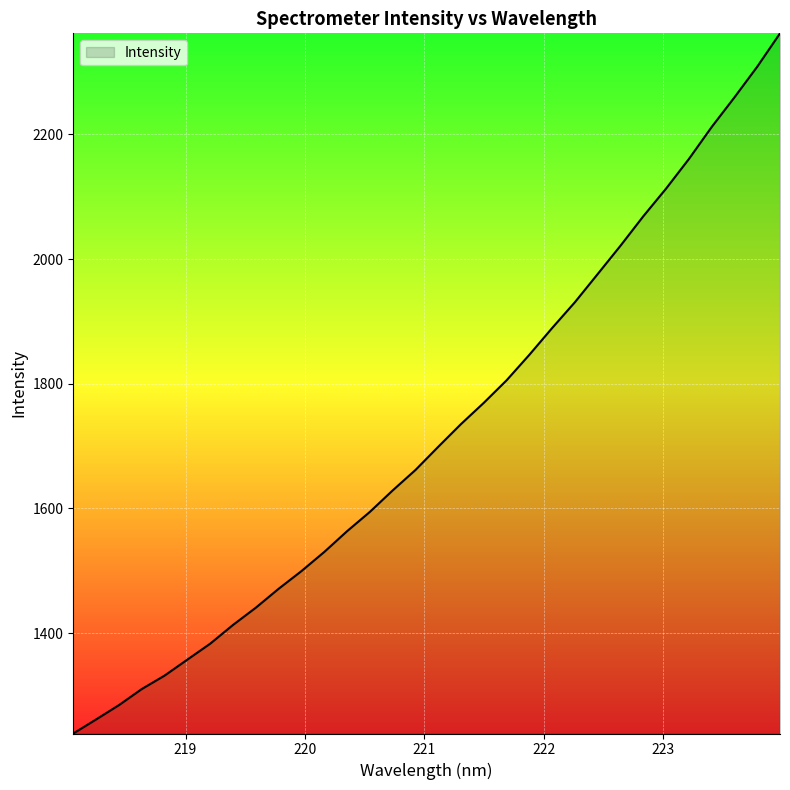

What is the maximum value shown in the chart?

2362.2